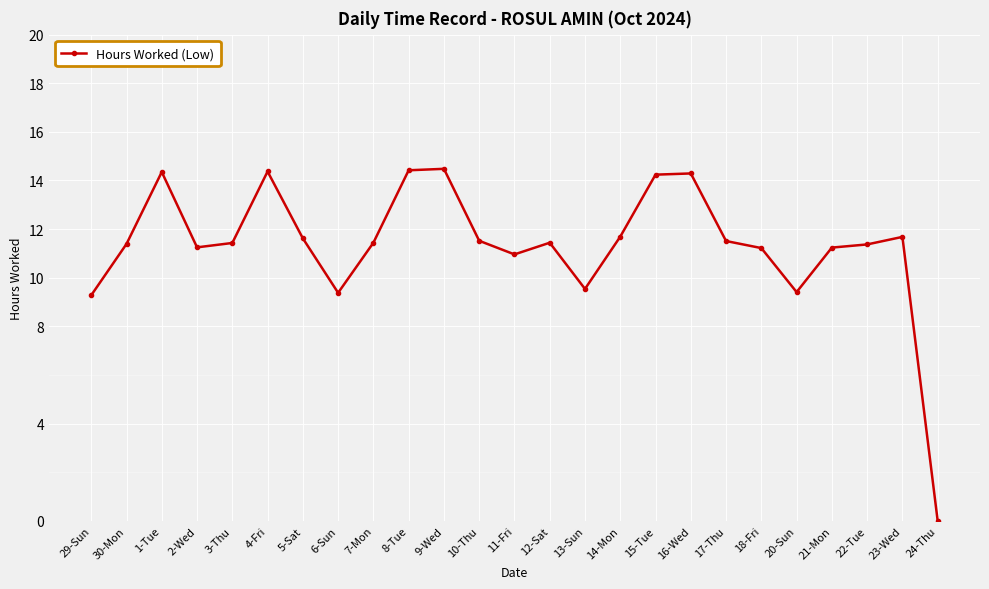

How many positive values are there?

24